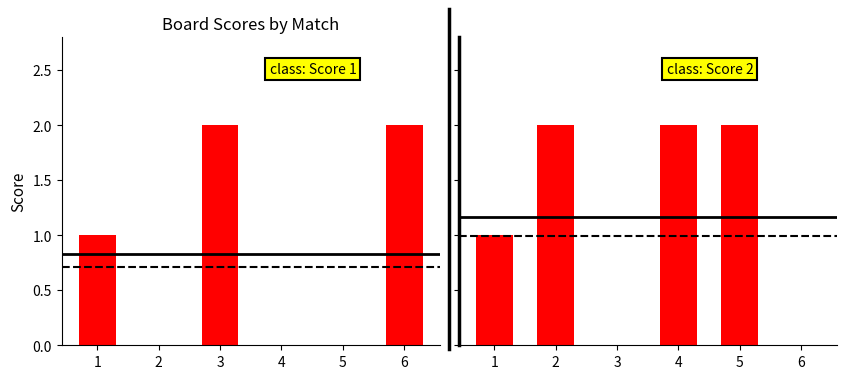

At which label does Score 1 reach its minimum?

2